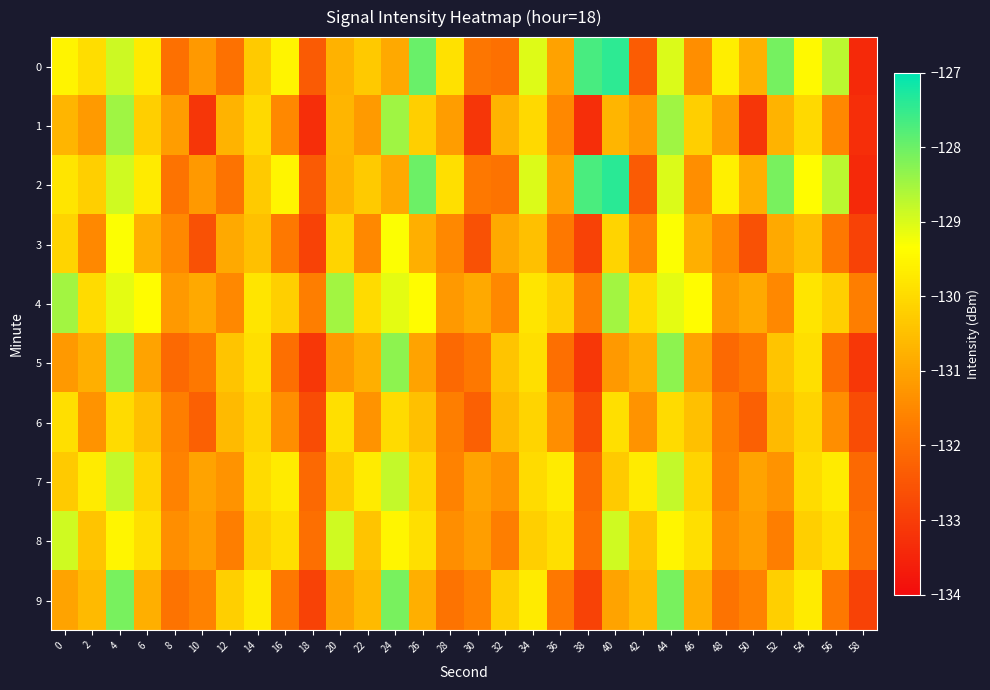

At which category does the chart reach its minimum across all series?

58